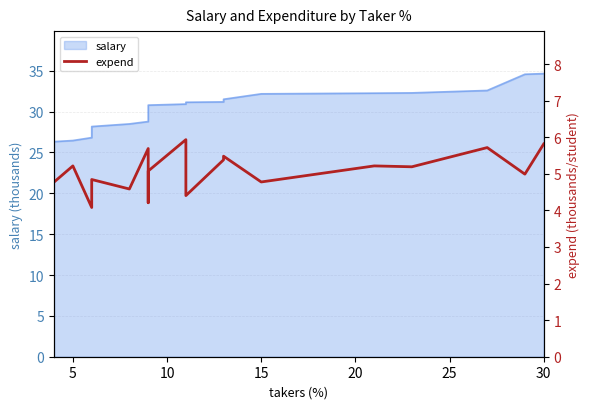

The value at 16 is 8.7. True or false?

False